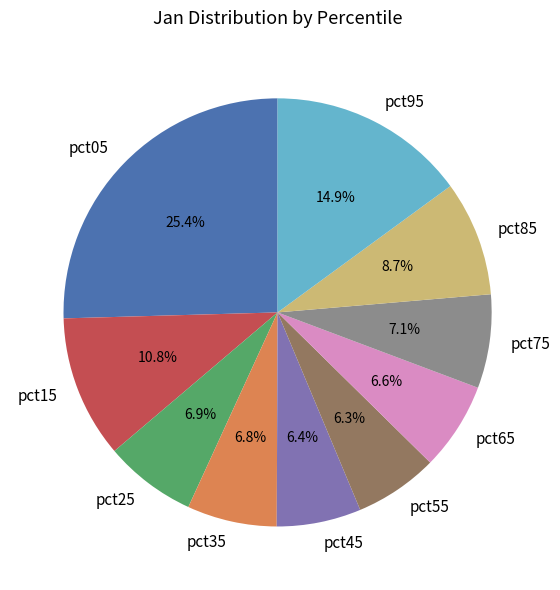

Which has a higher value, pct15 or pct55?

pct15